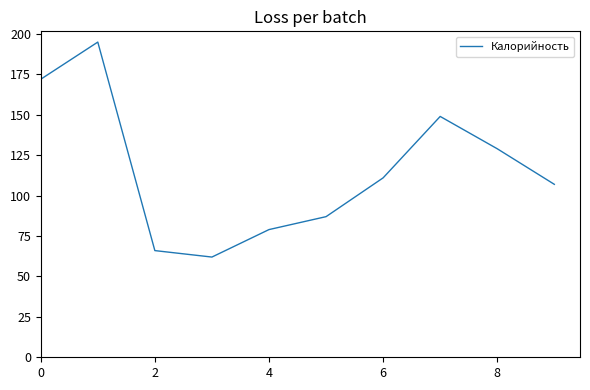

What is the smallest value displayed?

62